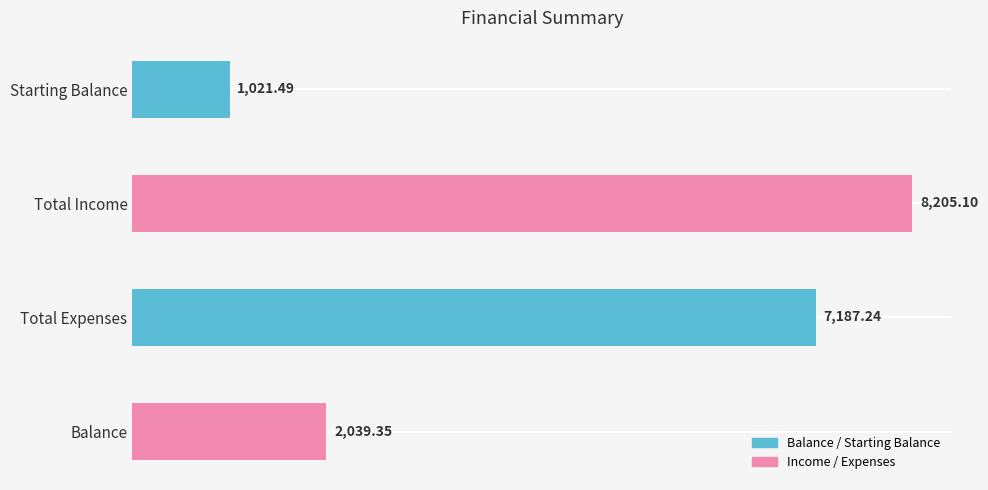

How many bars are there in total?

4